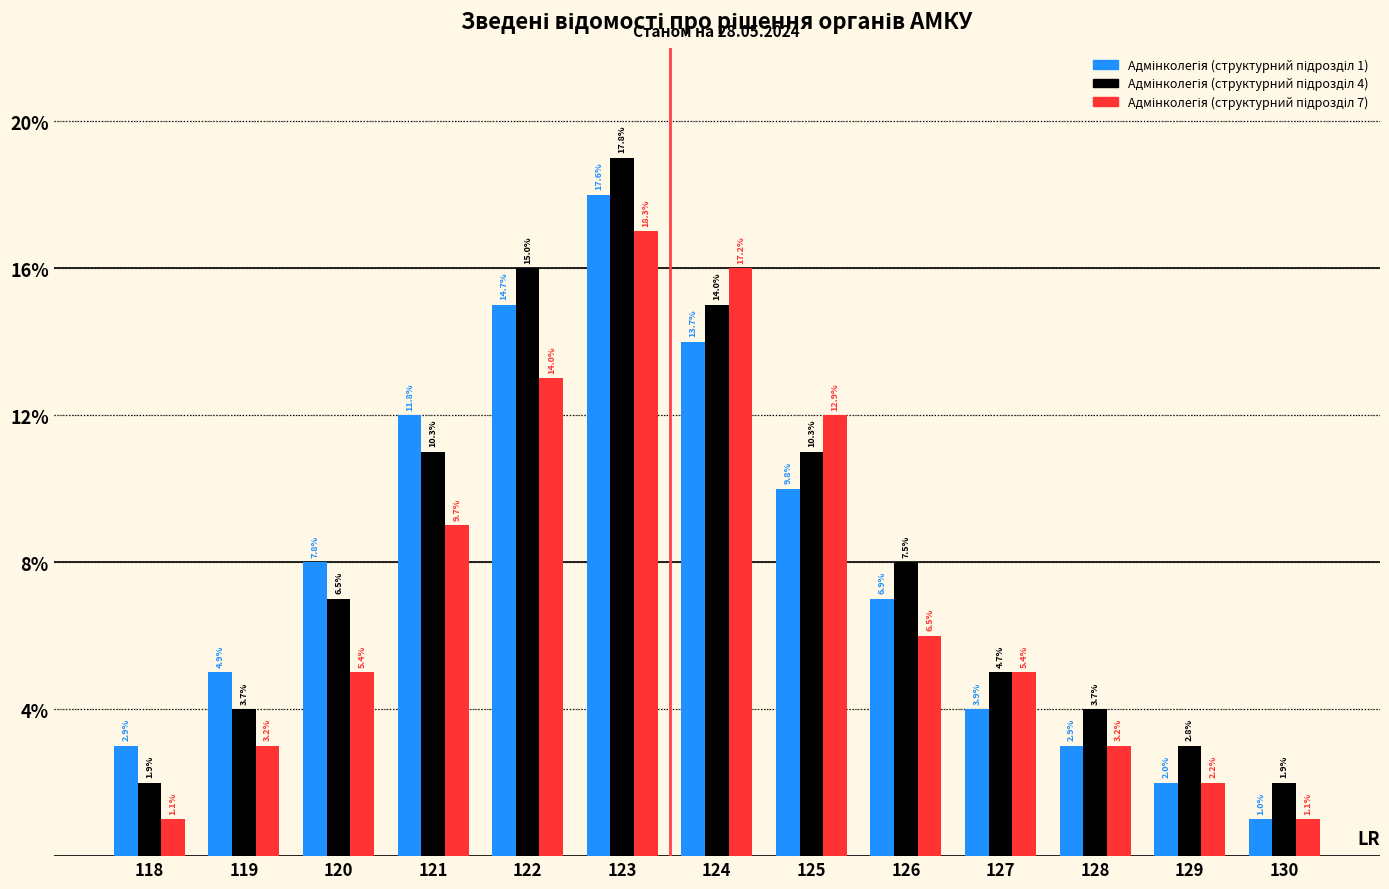

What is the value of the Адмінколегія (структурний підрозділ 1) bar at the 1st from the left?

3